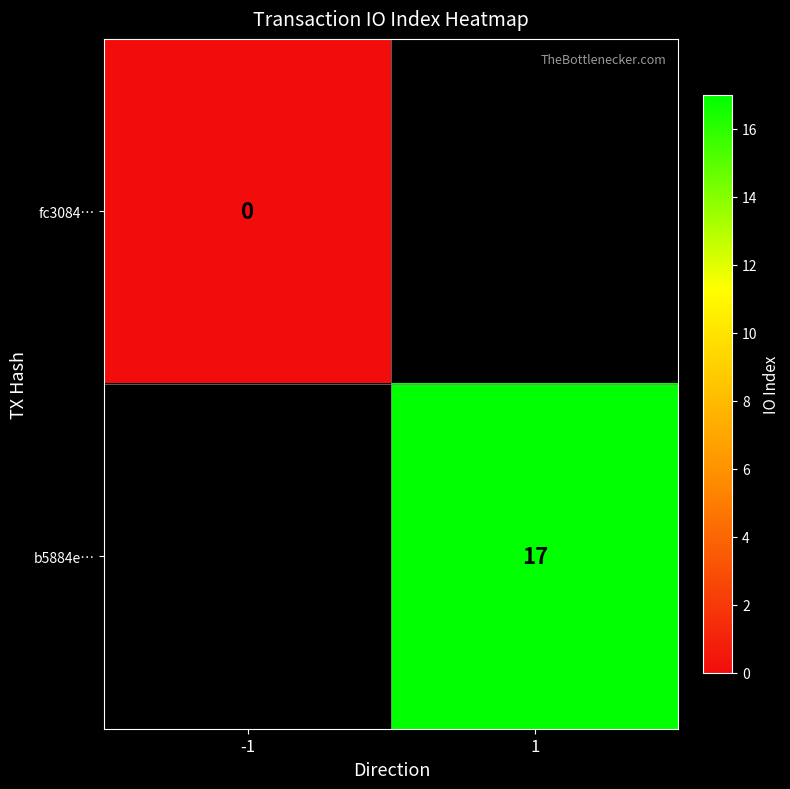

Is it true that b5884e… equals 25 at 1?

False